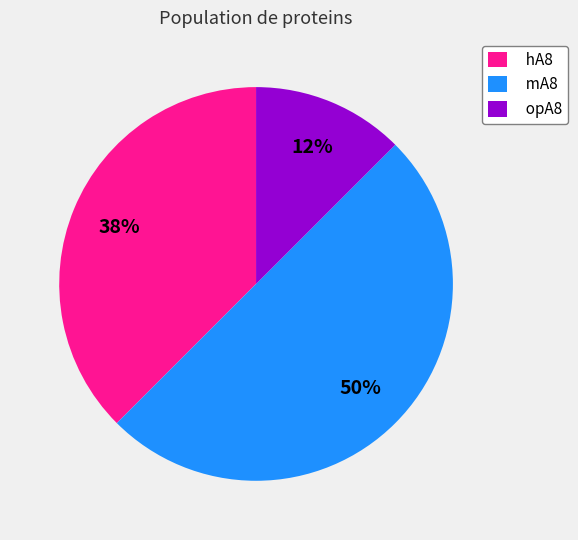

Which slice is the smallest?

opA8